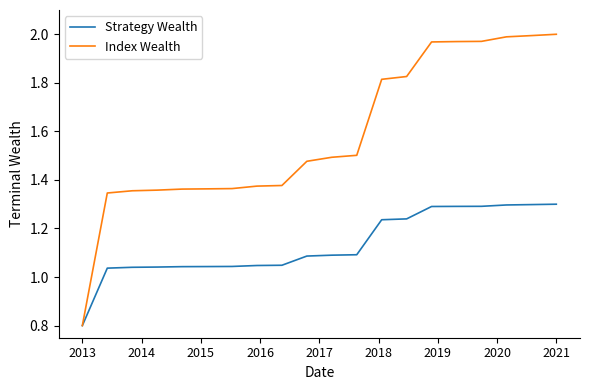

List the series in order of their overall mean, lowest first.

Strategy Wealth, Index Wealth